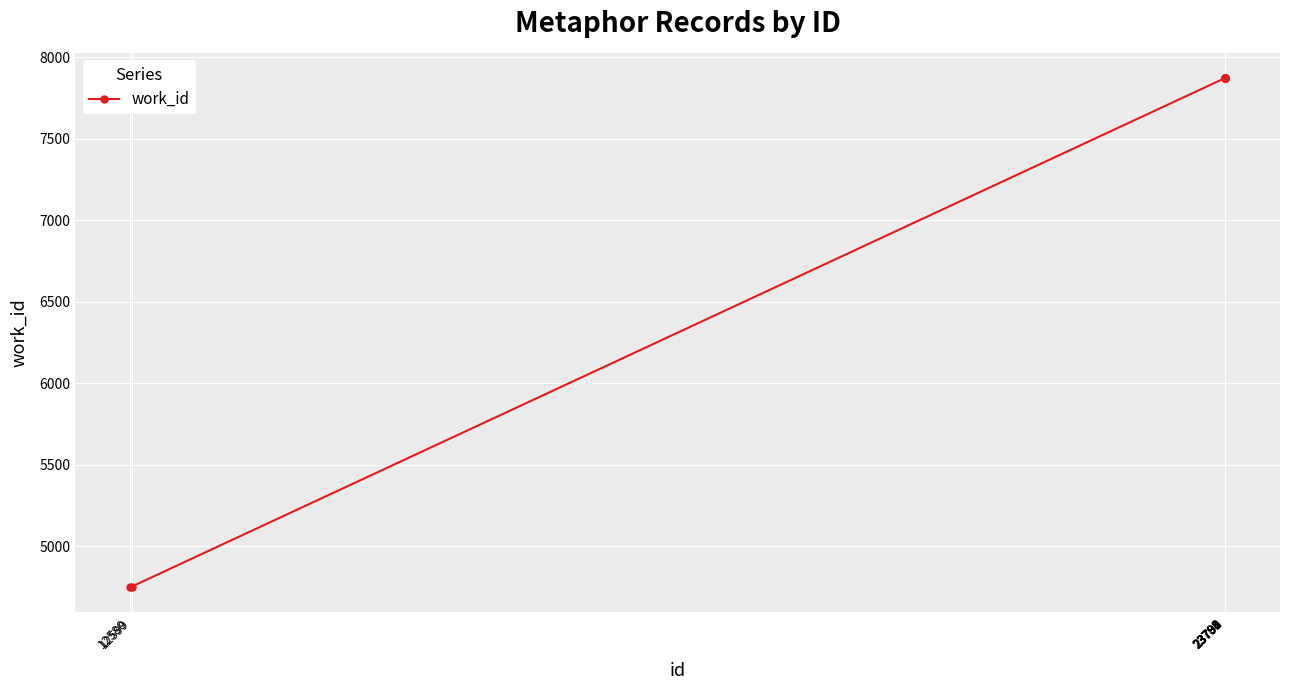

What is the value of the 2nd point from the left?

4753